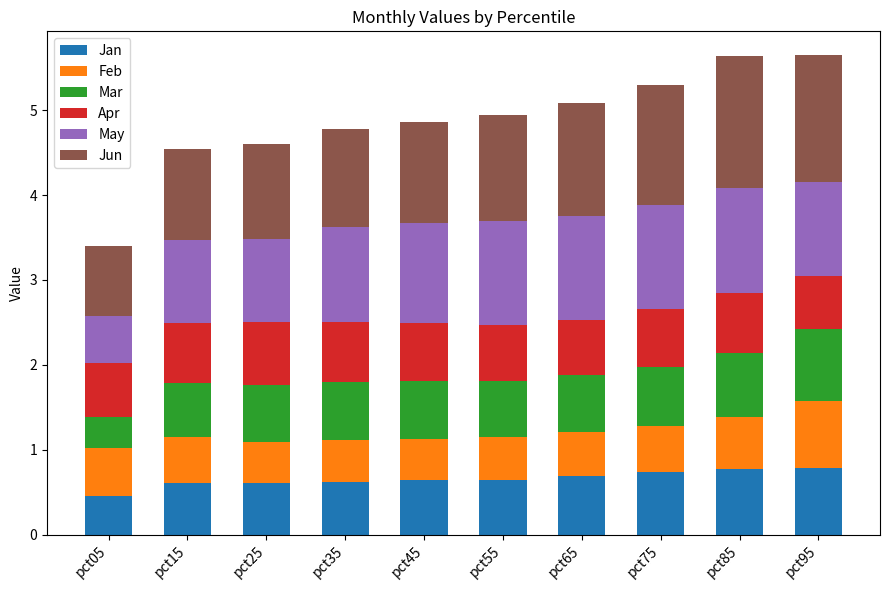

How many distinct data groups are displayed?

6